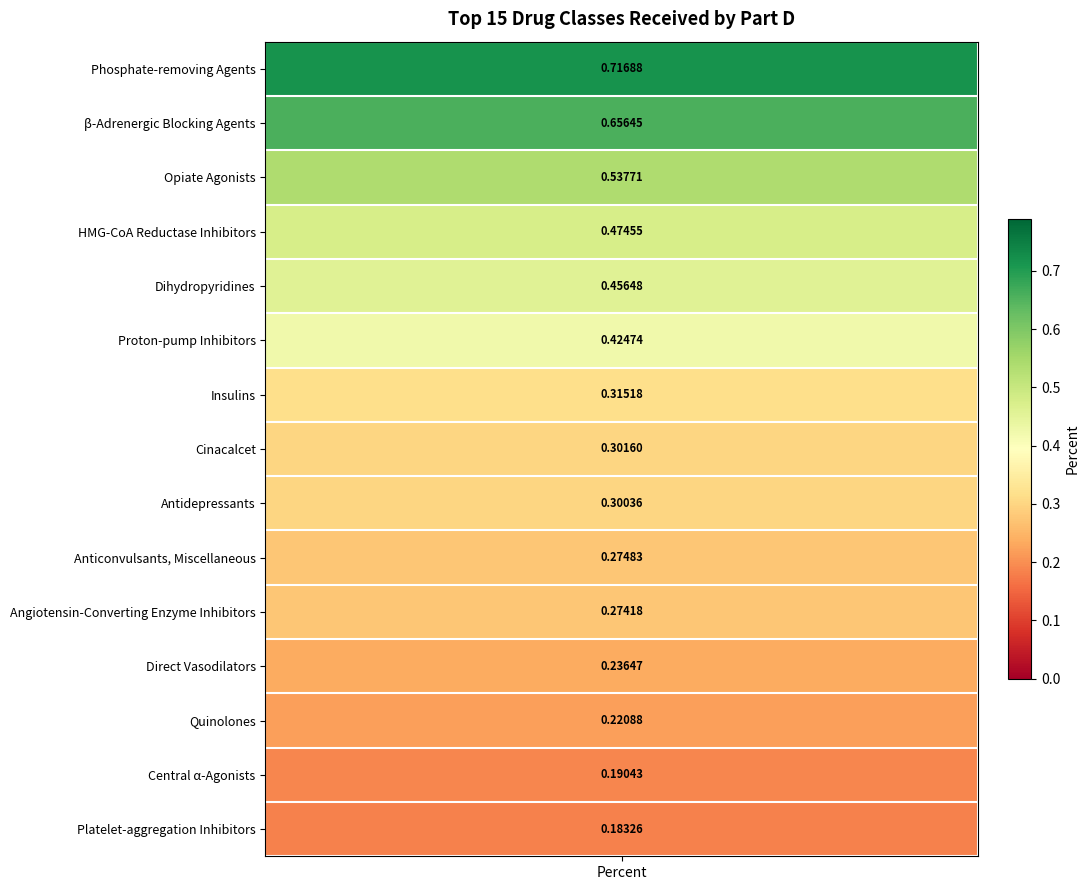

List the labels in order of value, largest first.

Phosphate-removing Agents, β-Adrenergic Blocking Agents, Opiate Agonists, HMG-CoA Reductase Inhibitors, Dihydropyridines, Proton-pump Inhibitors, Insulins, Cinacalcet, Antidepressants, Anticonvulsants, Miscellaneous, Angiotensin-Converting Enzyme Inhibitors, Direct Vasodilators, Quinolones, Central α-Agonists, Platelet-aggregation Inhibitors